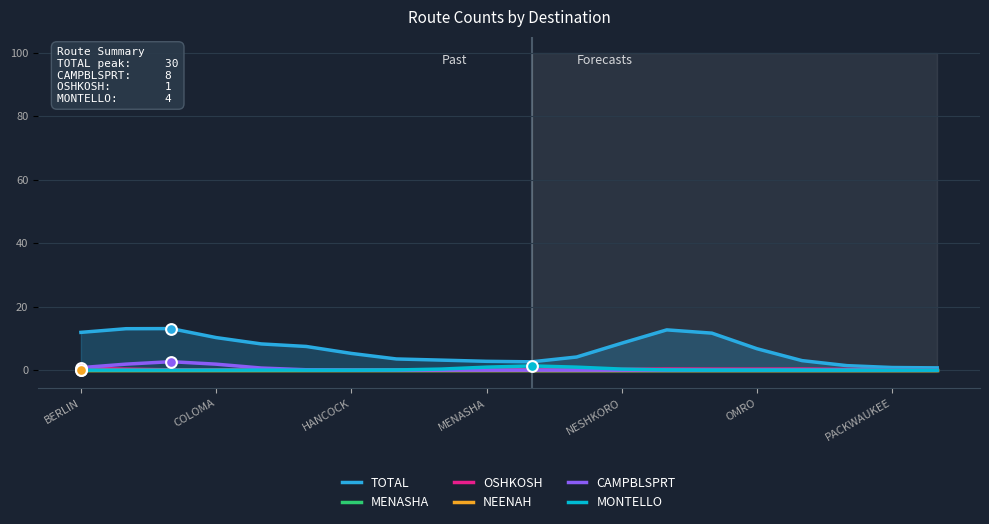

At how many categories does at least one series exceed 8?

8